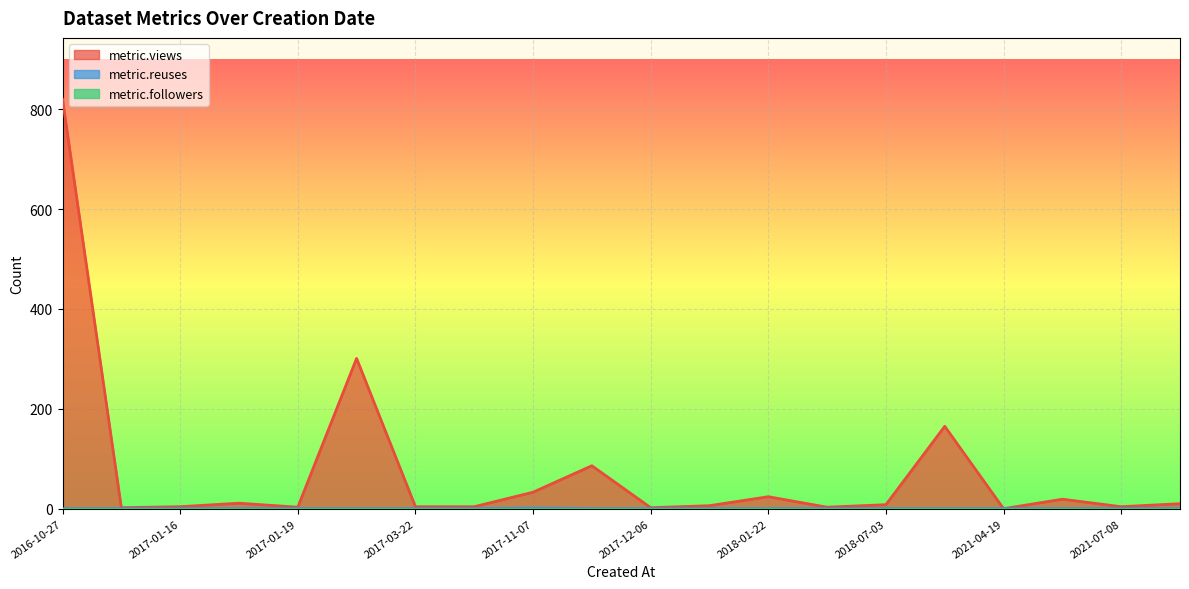

How many data points in metric.reuses are above 0?

1